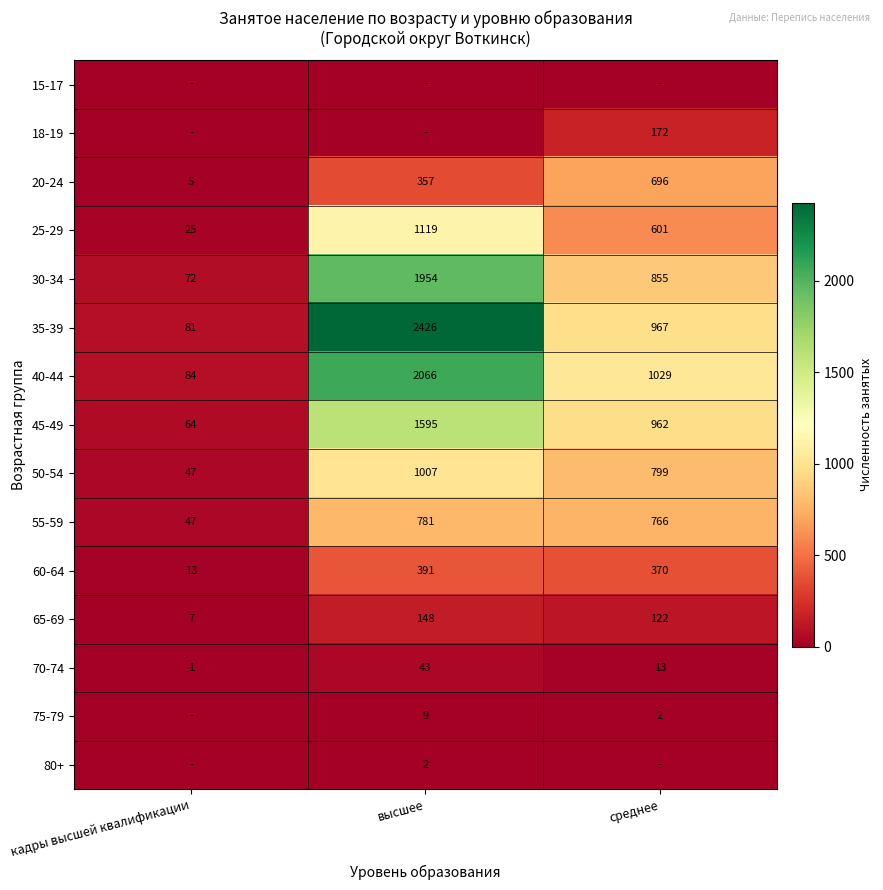

The value of 45-49 at среднее is 1303. True or false?

False